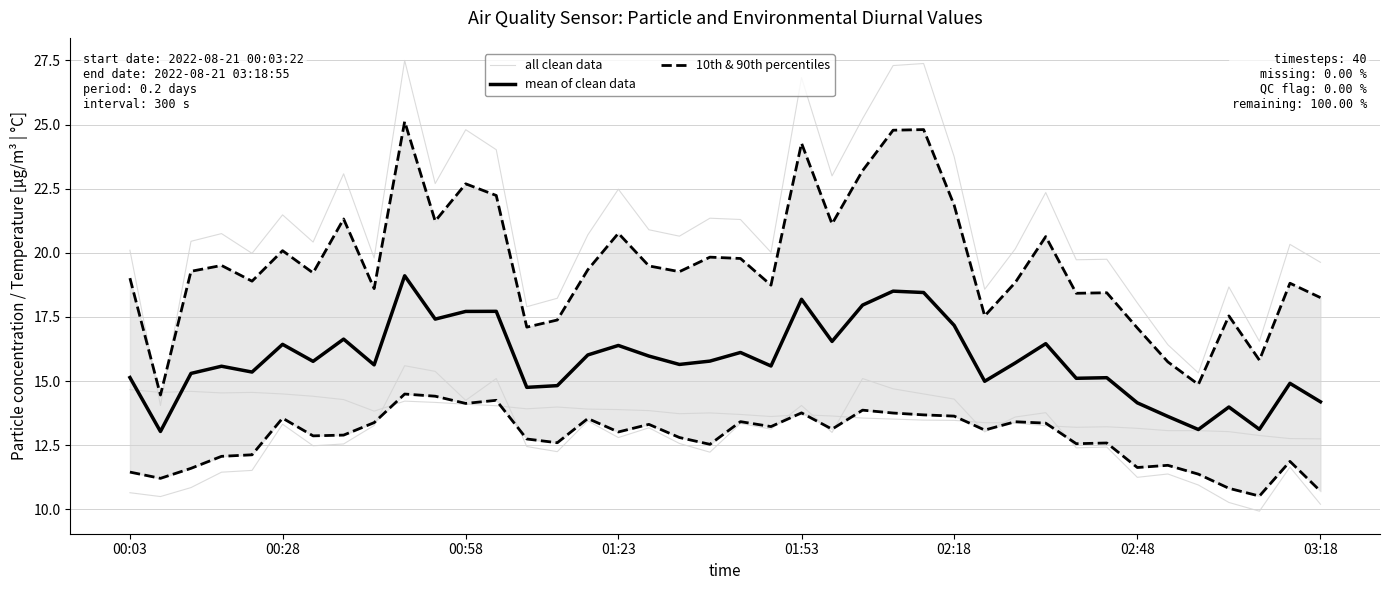

What is the minimum value shown in the chart?

10.5